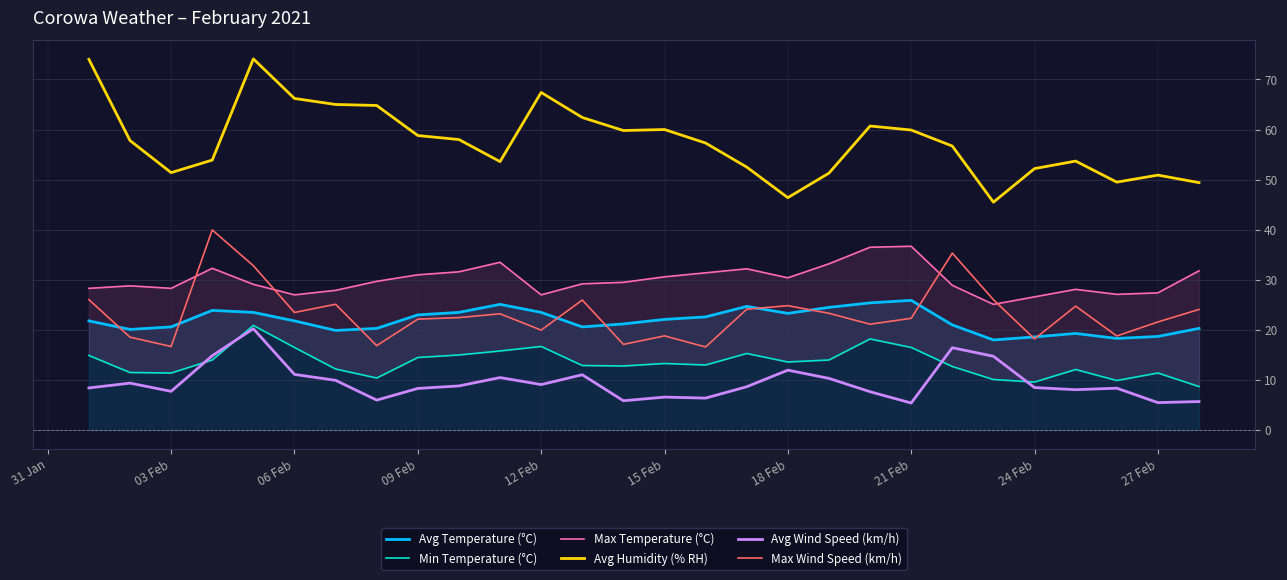

True or false: Avg Wind Speed (km/h) and Avg Humidity (% RH) cross at least once.

False